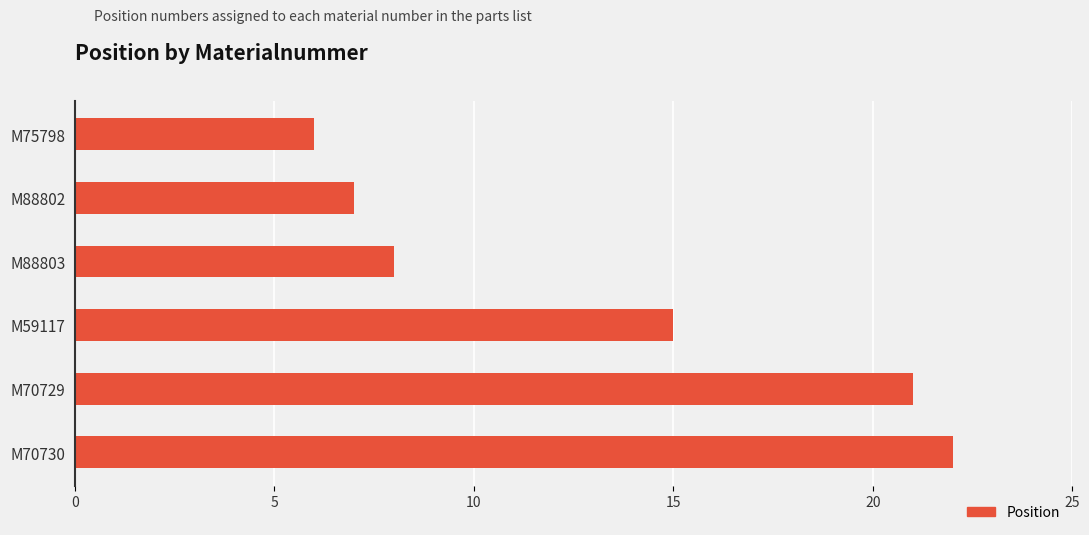

What is the minimum value shown in the chart?

6